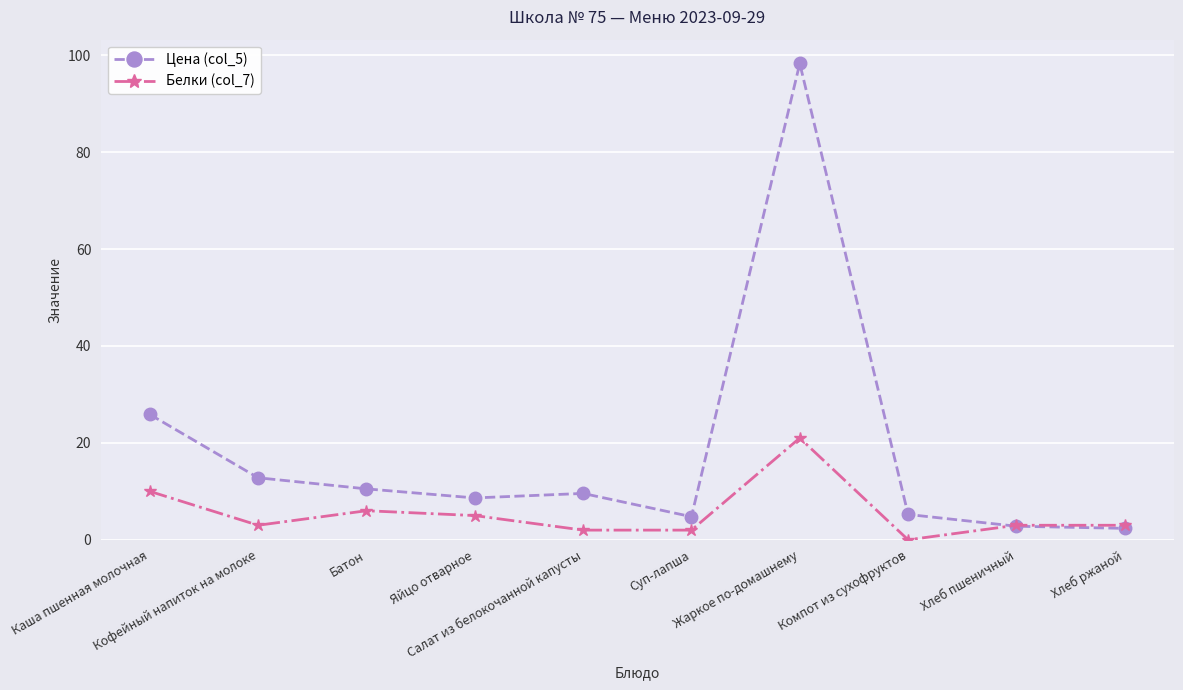

Reading left to right, extract all data points from this chart.

Цена (col_5): Каша пшенная молочная=25.9	Кофейный напиток на молоке=12.8	Батон=10.5	Яйцо отварное=8.6	Салат из белокочанной капусты=9.6	Суп-лапша=4.8	Жаркое по-домашнему=98.3	Компот из сухофруктов=5.2	Хлеб пшеничный=2.8	Хлеб ржаной=2.4
Белки (col_7): Каша пшенная молочная=10.0	Кофейный напиток на молоке=3.0	Батон=6.0	Яйцо отварное=5.0	Салат из белокочанной капусты=2.0	Суп-лапша=2.0	Жаркое по-домашнему=21.0	Компот из сухофруктов=0.0	Хлеб пшеничный=3.0	Хлеб ржаной=3.0